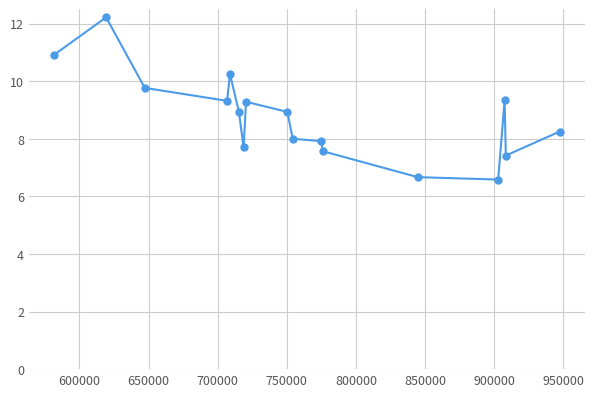

What is the maximum value shown in the chart?

12.2